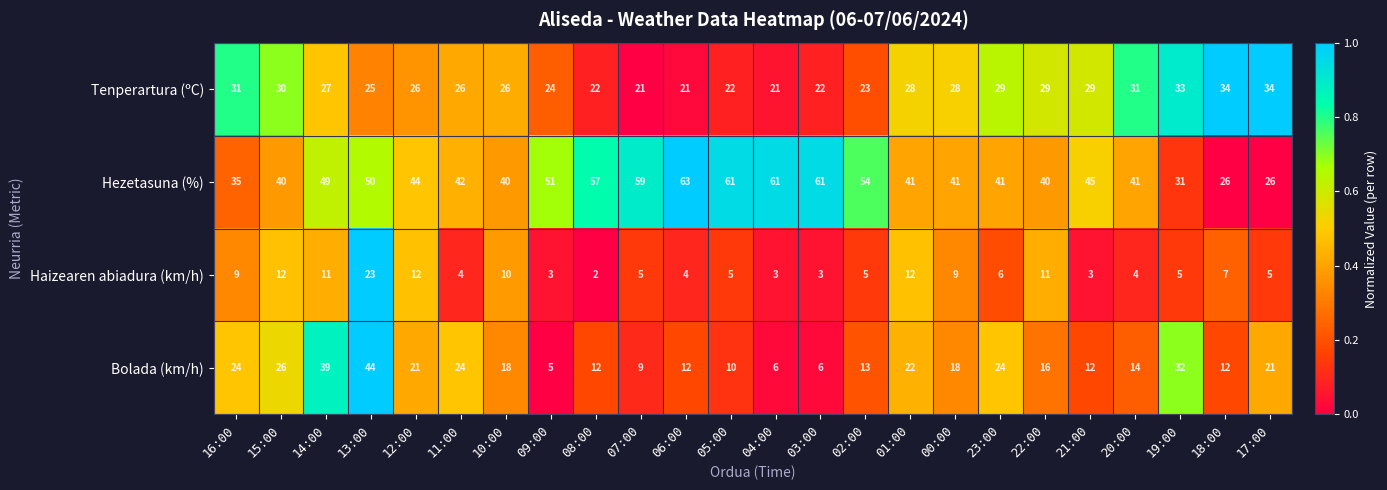

What is the difference between the maximum and minimum values in the Tenperartura (ºC) series?

13